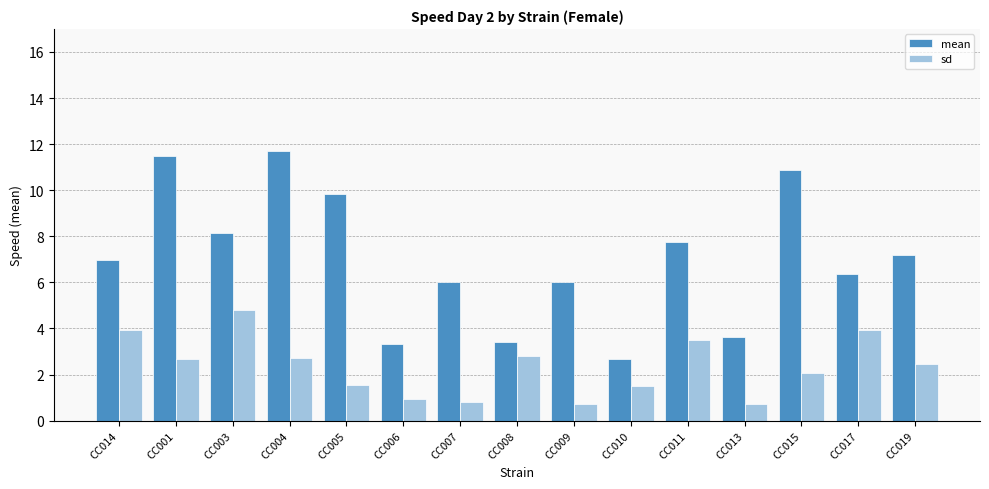

Between CC008 and CC009, which series saw the biggest shift?

mean